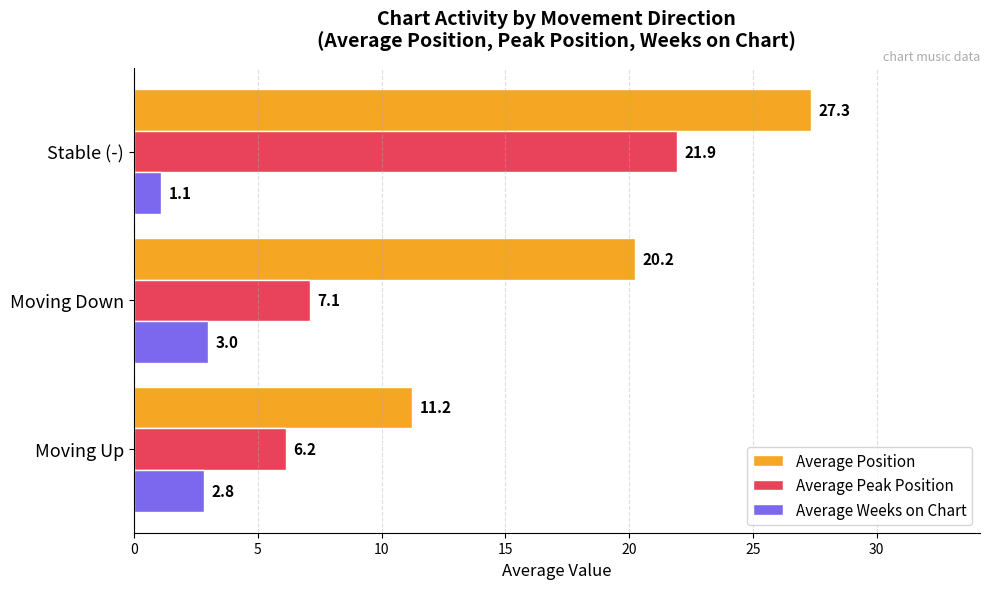

At which label is Average Position closest to 19?

Moving Down